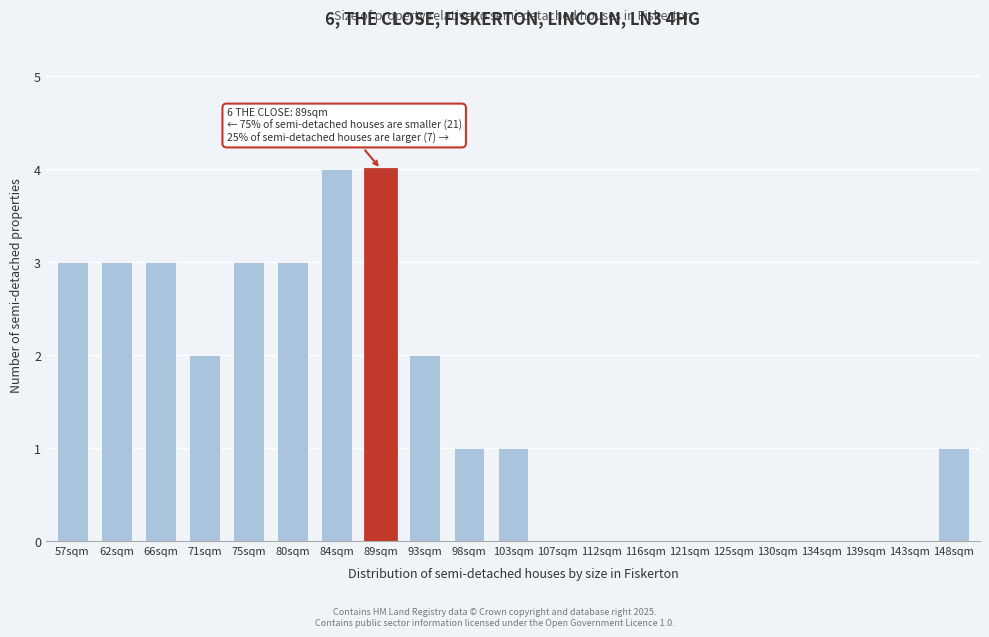

Reading left to right, transcribe all the data shown in this chart.

57sqm=3	62sqm=3	66sqm=3	71sqm=2	75sqm=3	80sqm=3	84sqm=4	89sqm=4	93sqm=2	98sqm=1	103sqm=1	107sqm=0	112sqm=0	116sqm=0	121sqm=0	125sqm=0	130sqm=0	134sqm=0	139sqm=0	143sqm=0	148sqm=1